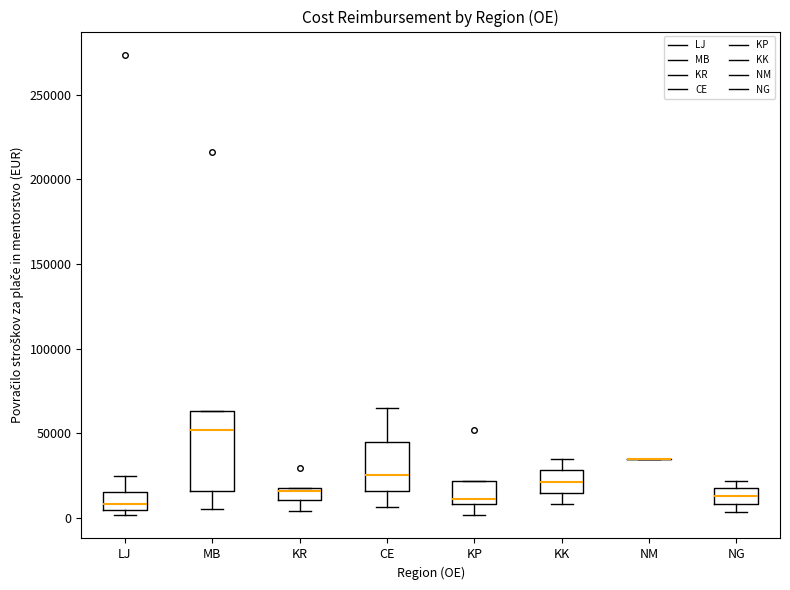

Which box is the tallest, from its lower edge to its upper edge?

MB